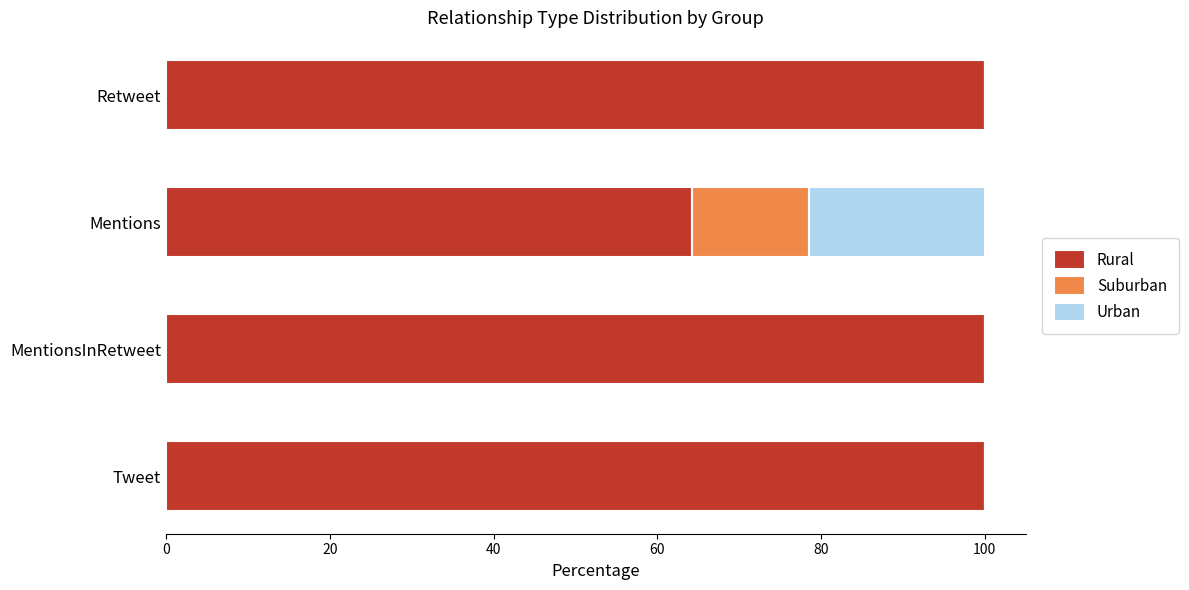

What is the total value across all series at Tweet?

100.0